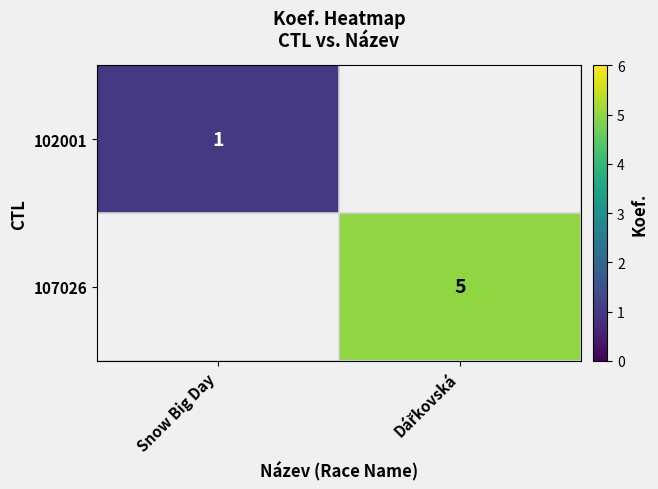

The 102001 series shows 0 at Snow Big Day. True or false?

False